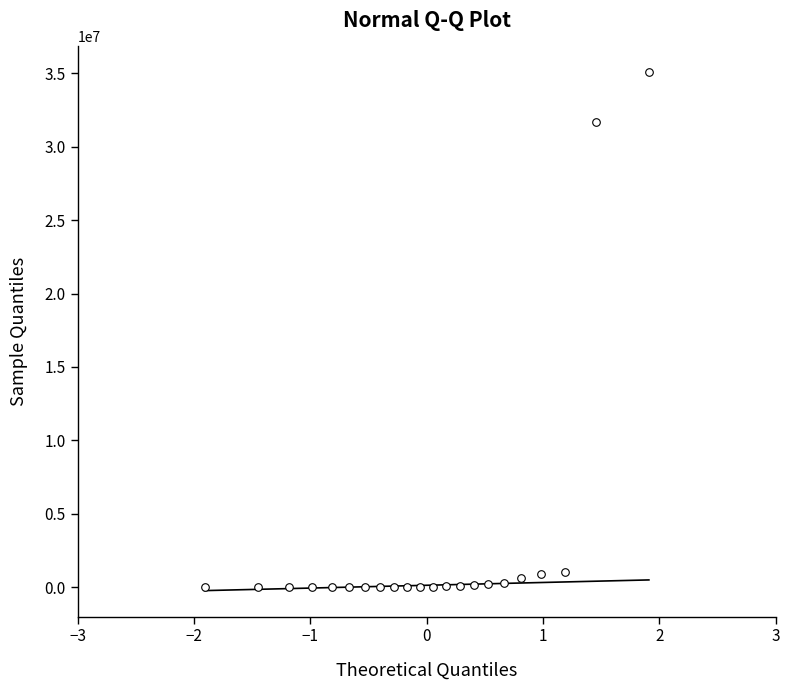

What Y value in the scatter plot is closest to 17535878?

31668132